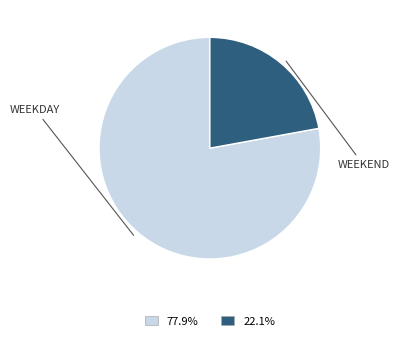

Does any single category account for the majority?

Yes